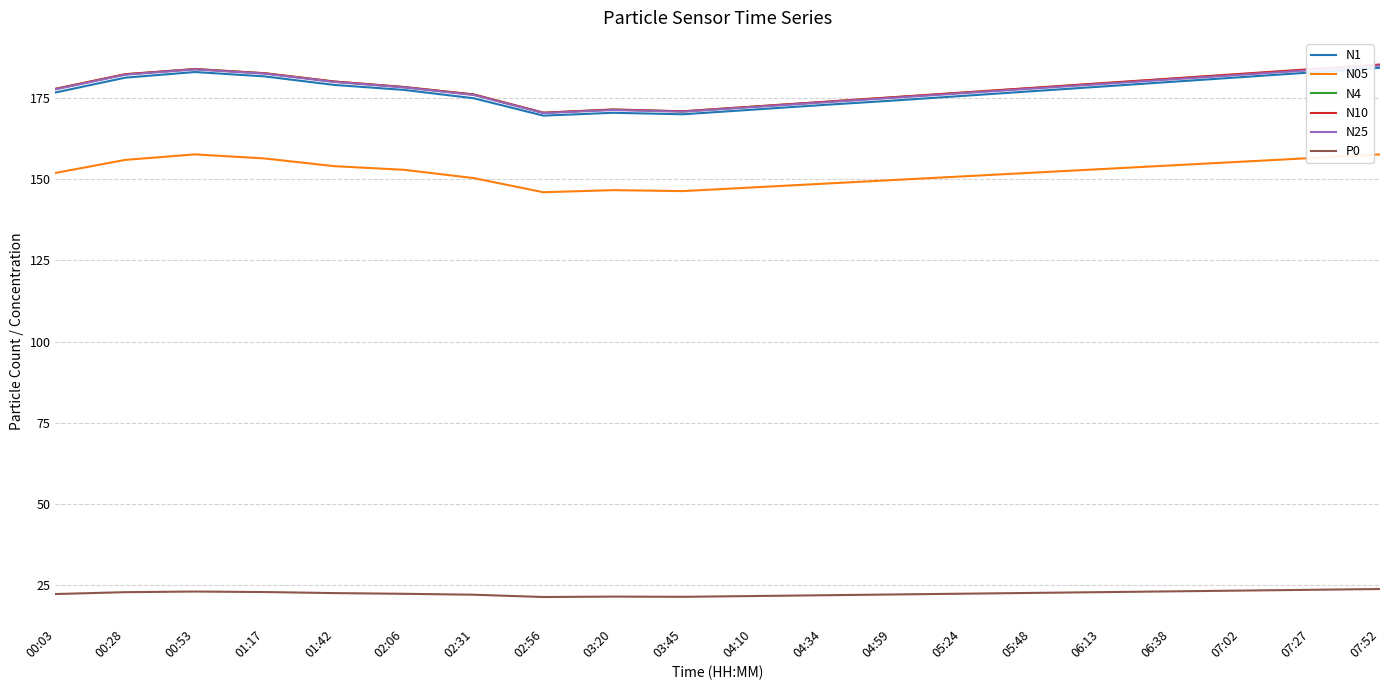

Is the value of N10 at 01:17 greater than the value of P0 at 02:56?

Yes